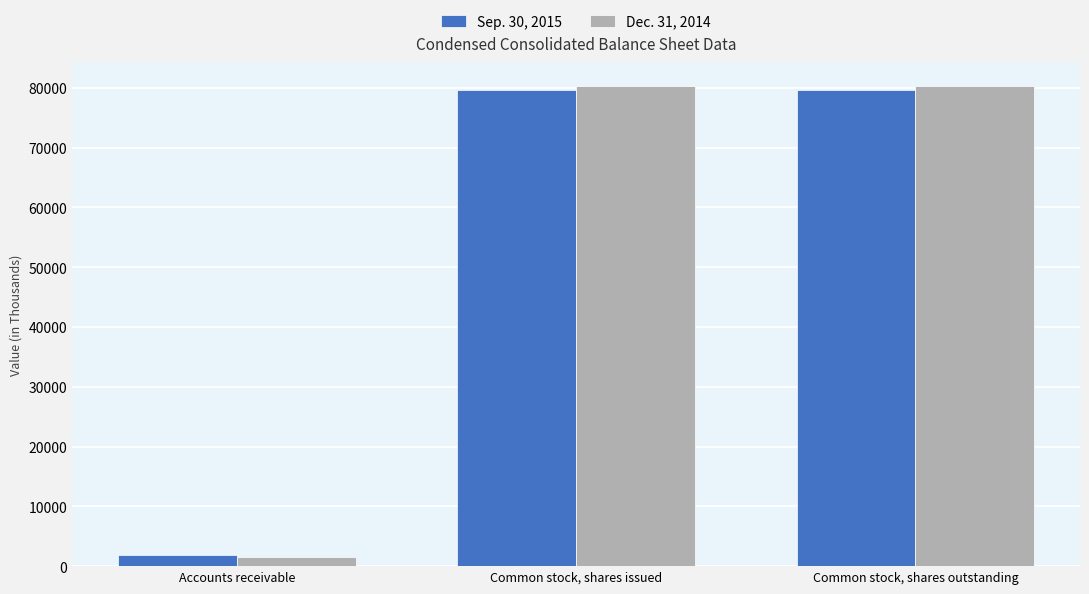

Is it true that Dec. 31, 2014 equals 40289 at Common stock, shares outstanding?

False